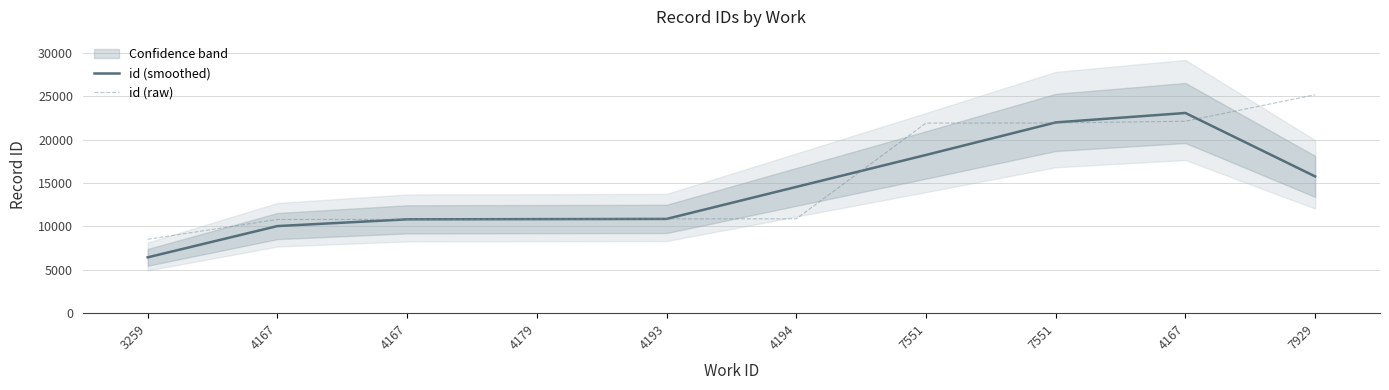

True or false: id (smoothed) has a value of 10861.7 at 4193.

True